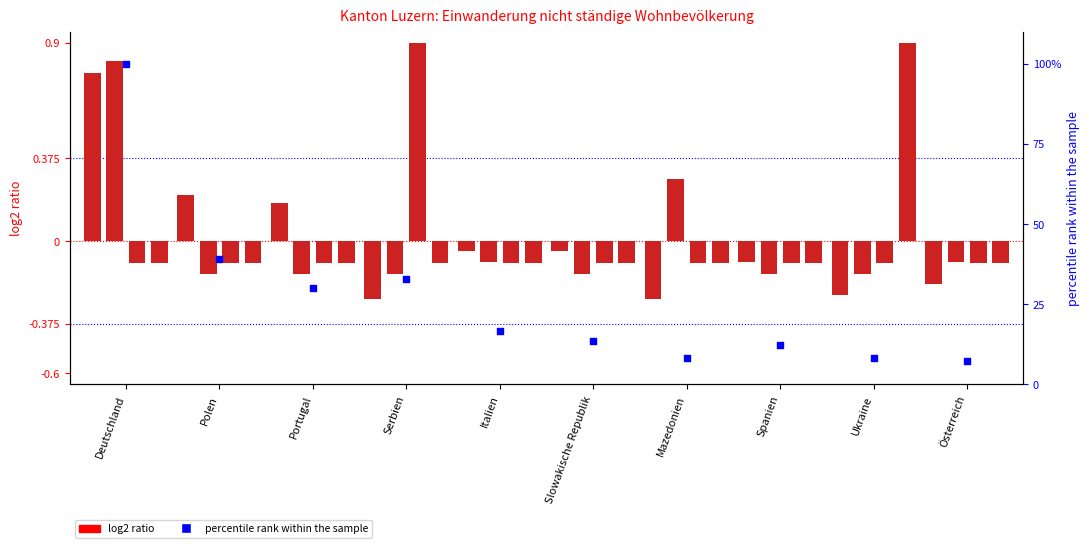

Which series reaches the minimum Y coordinate?

Kurzaufenthalter >4<12M